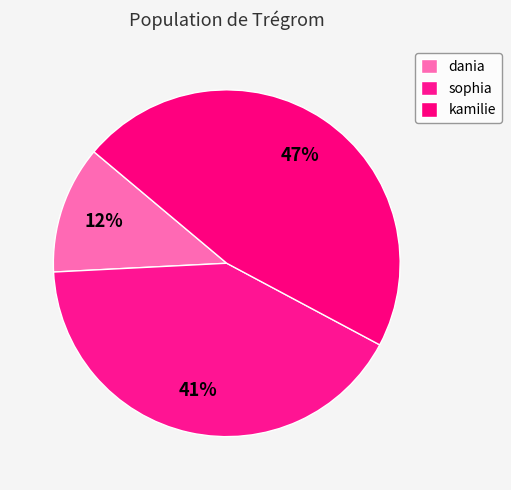

To the nearest percent, what percentage of the pie is dania?

12%